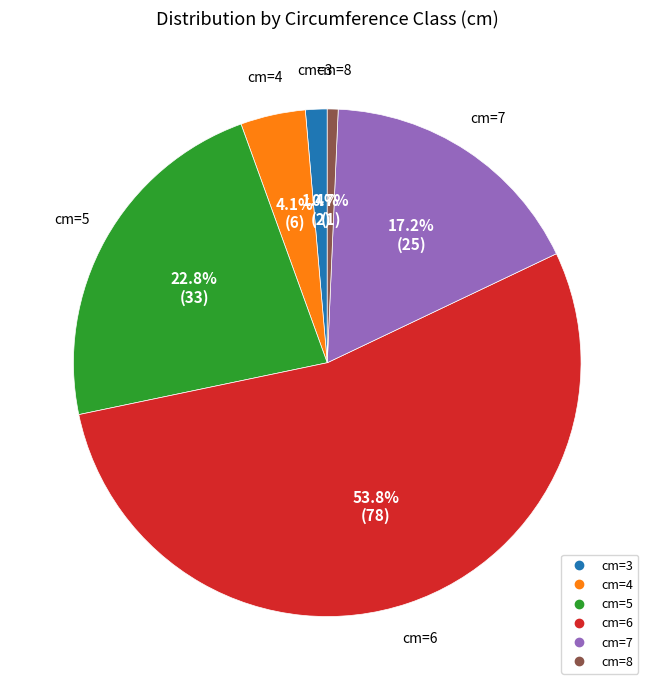

What percentage is the cm=8 slice, to the nearest percent?

1%